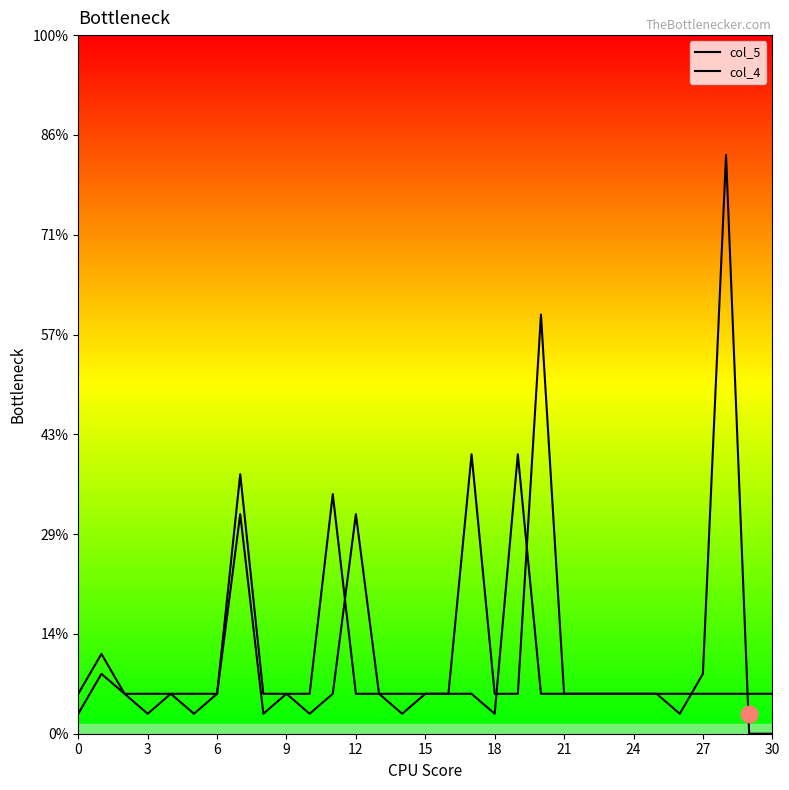

List the series in order of their peak value, lowest first.

col_4, col_5